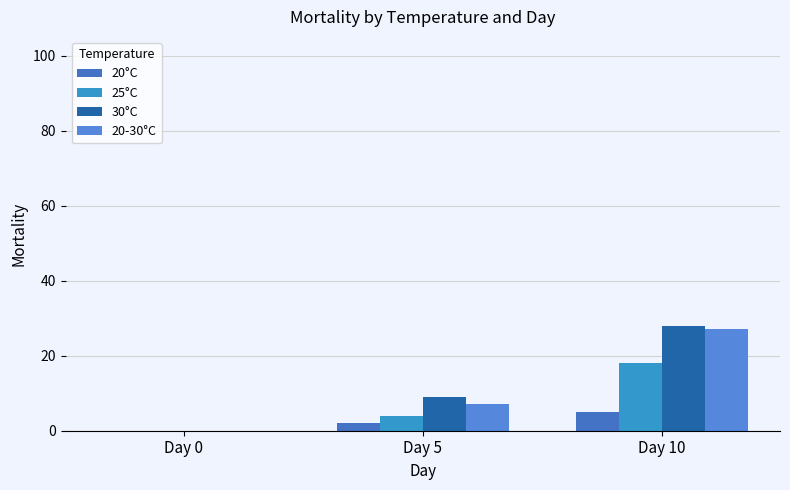

How many groups of bars are there?

3